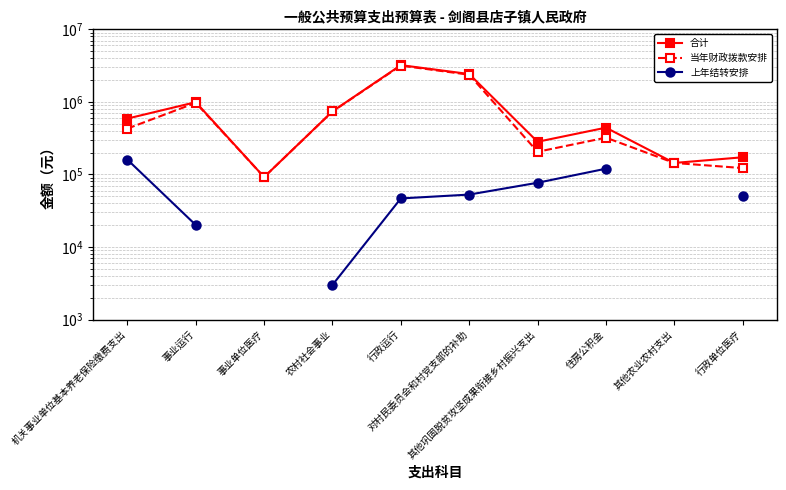

What is the label of the 6th point from the right?

行政运行